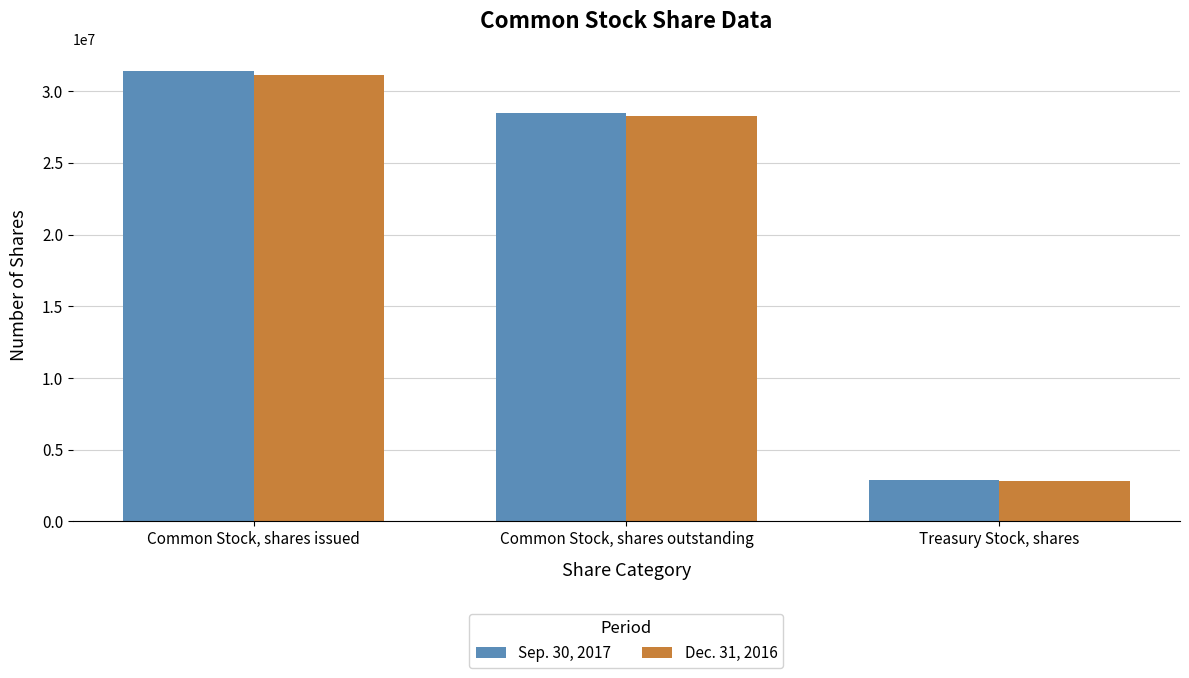

Between Common Stock, shares issued and Treasury Stock, shares, which series saw the biggest shift?

Sep. 30, 2017